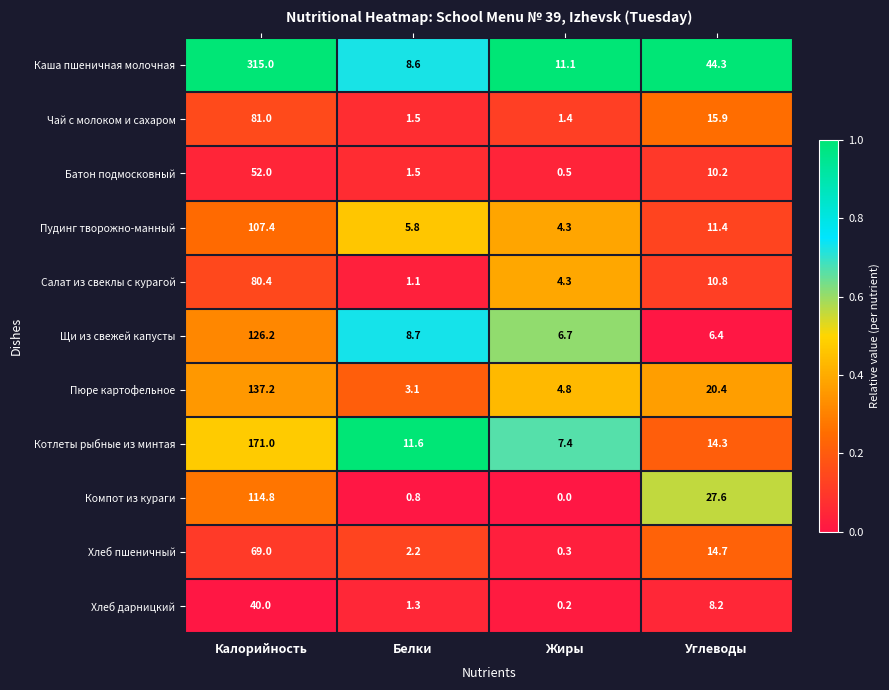

What is the difference between the highest and lowest values at Калорийность?

275.0